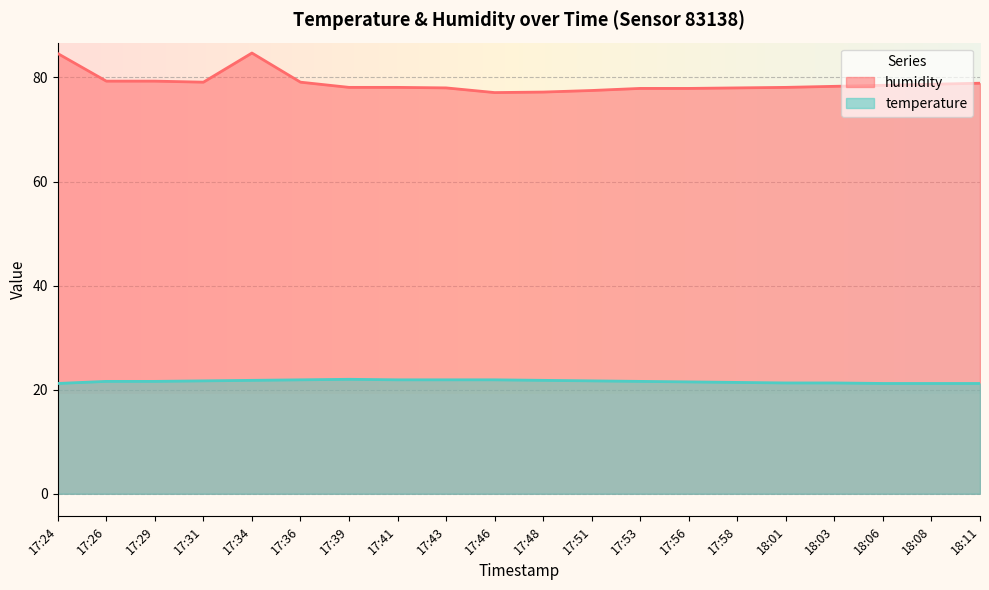

At which category is the sum across all series the highest?

17:34